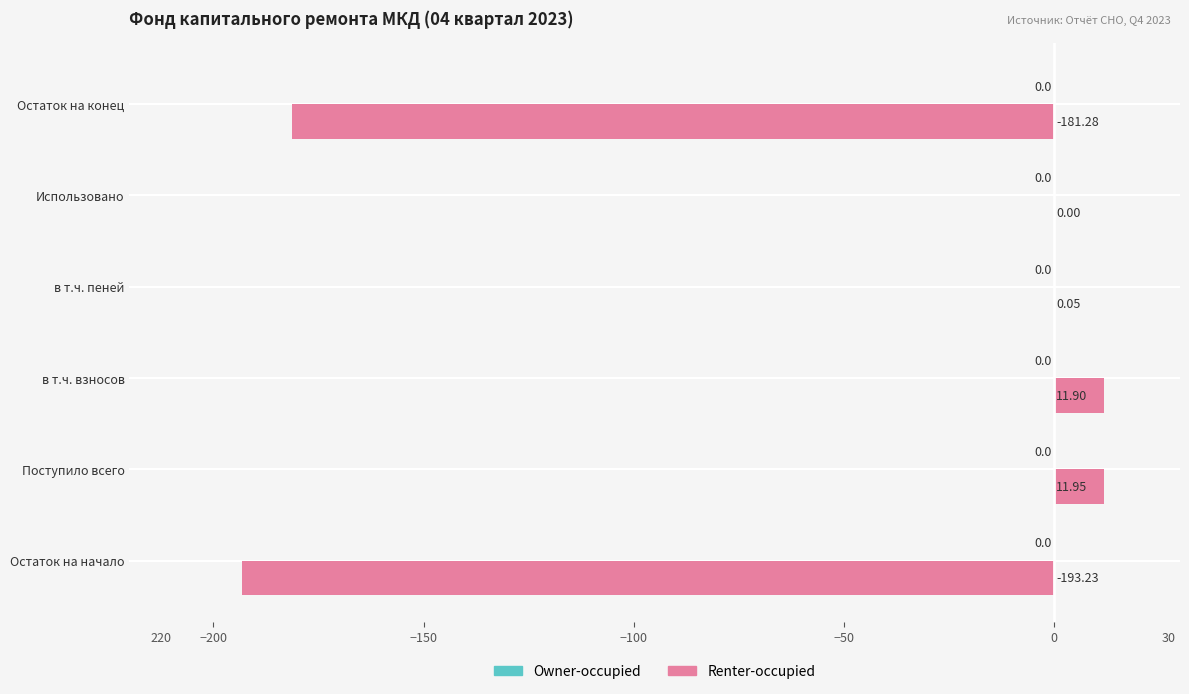

Which has a higher value, Использовано or Остаток на конец?

Использовано